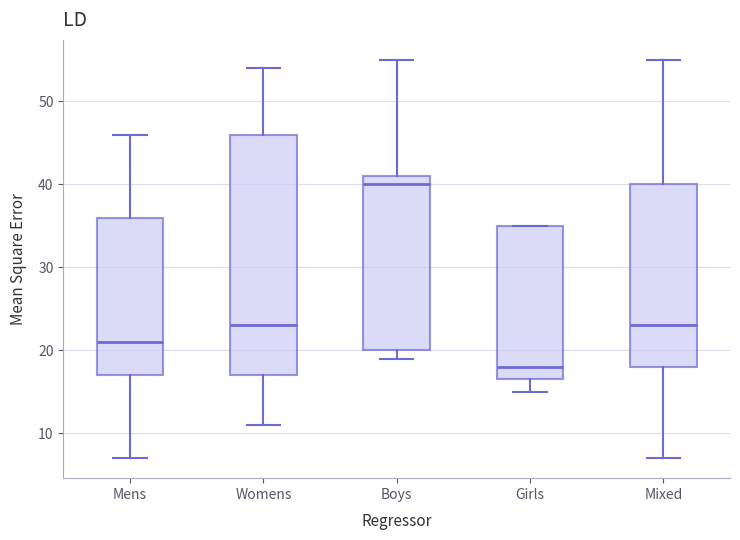

Reading left to right, read every box against the y-axis: the position of its median line, the range the box covers, and the ends of its whiskers. The values are not printed on the chart, so give them approximately, as read against the axis.

Mens: median 21, box 17 to 36, whiskers 7 to 46
Womens: median 23, box 17 to 46, whiskers 11 to 54
Boys: median 40, box 20 to 41, whiskers 19 to 55
Girls: median 18, box 17 to 35, whiskers 15 to 35
Mixed: median 23, box 18 to 40, whiskers 7 to 55